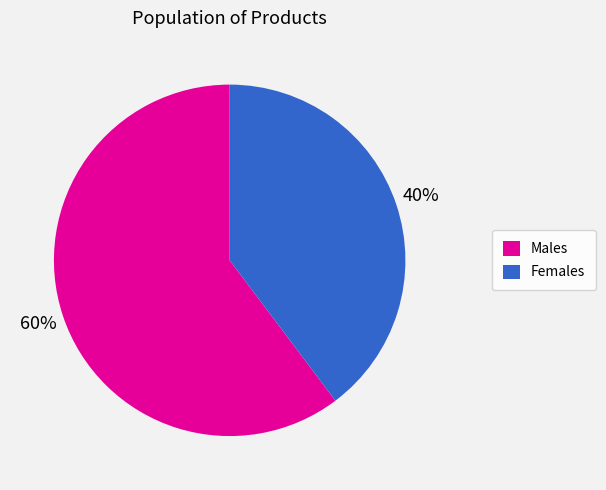

To the nearest percent, what is the combined percentage of Males and Females?

100%